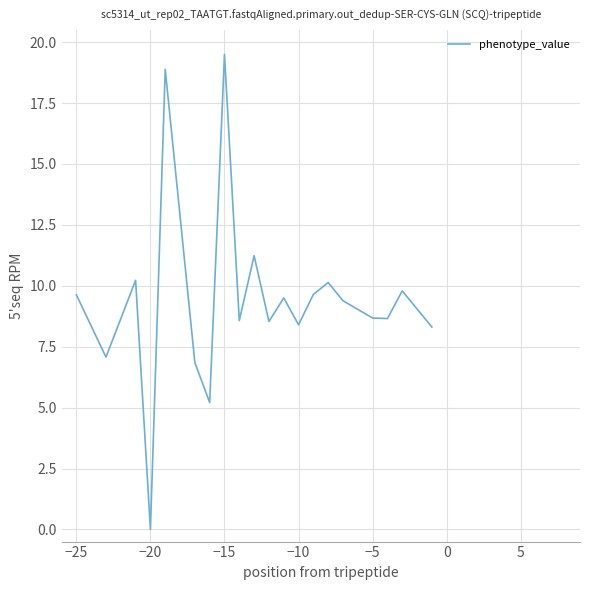

Count the number of data series in this chart.

1